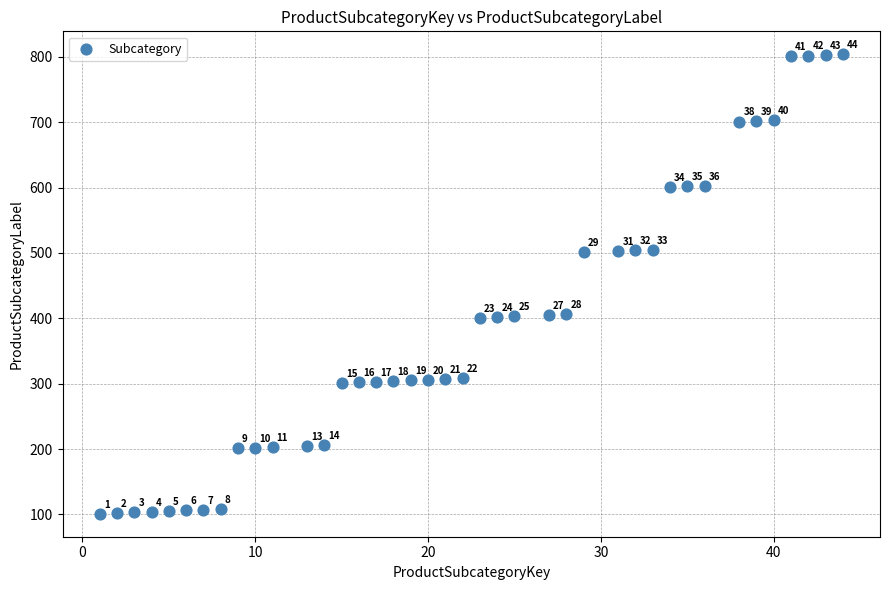

What is the range of X values (max minus min)?

43